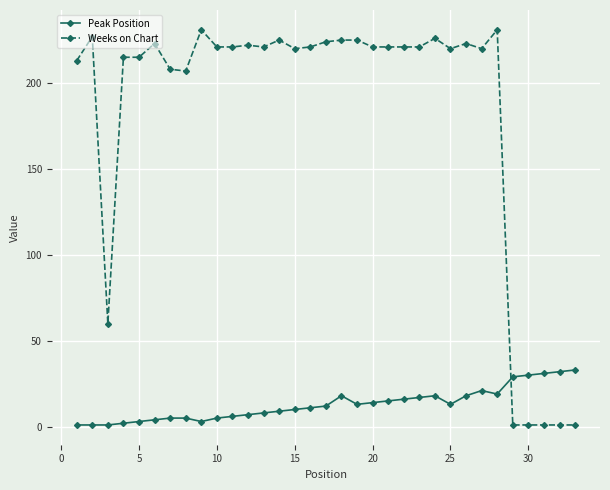

Does the chart have visible grid lines?

Yes